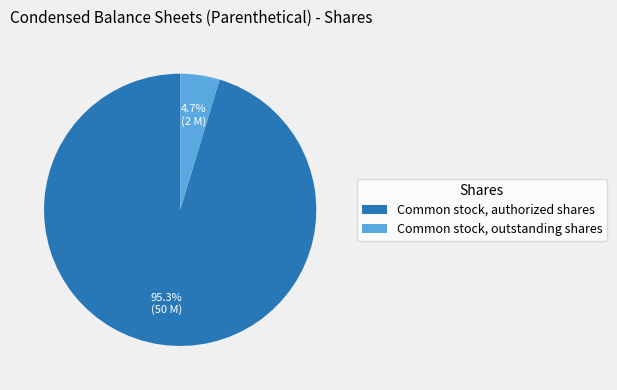

Which slice represents more than half of the pie?

Common stock, authorized shares